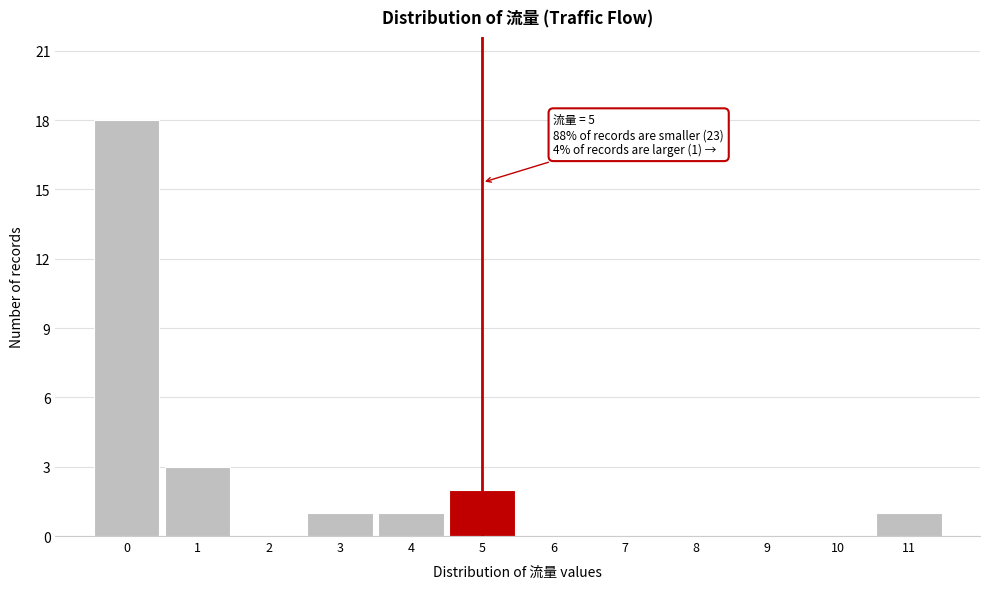

Which range on the x-axis has the tallest bar?

-0.5 to 0.5